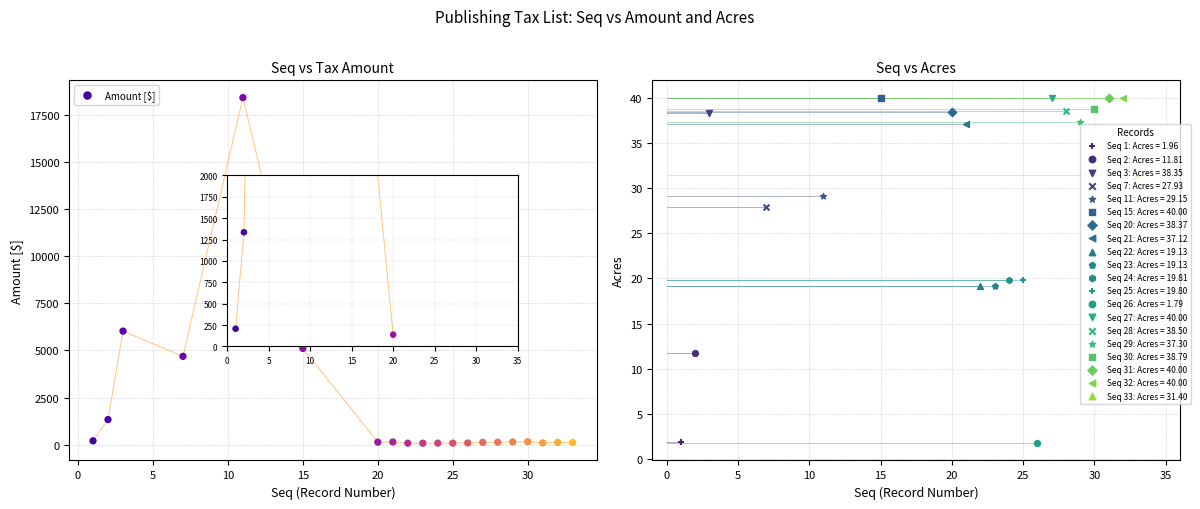

Between 20 and 35, which is larger?

20